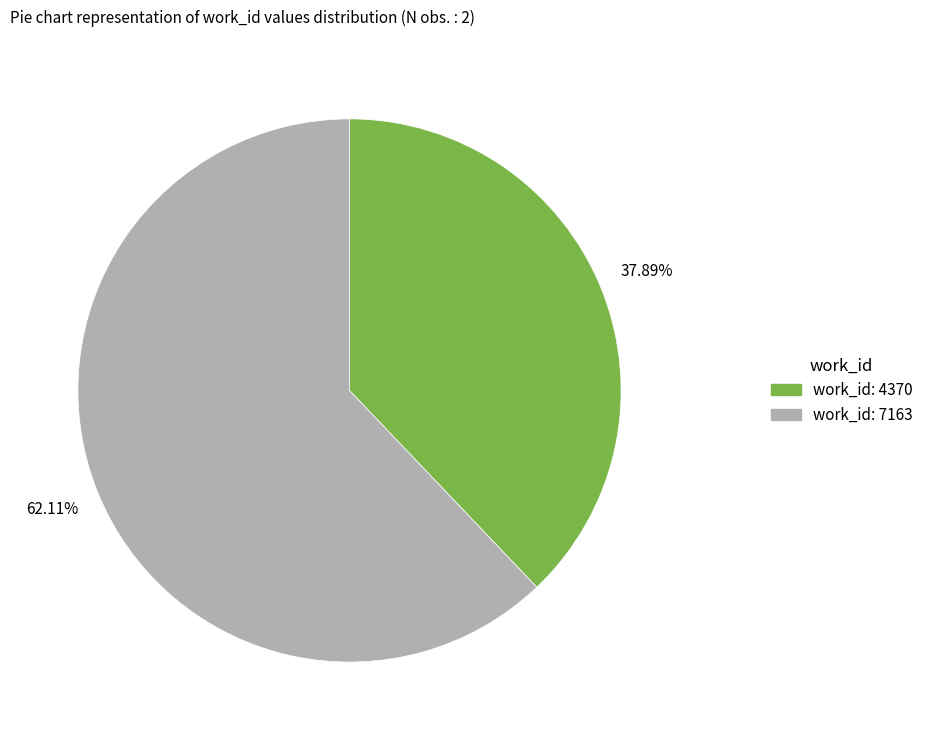

Combined, what portion of the pie is work_id: 4370 and work_id: 7163?

100.0%